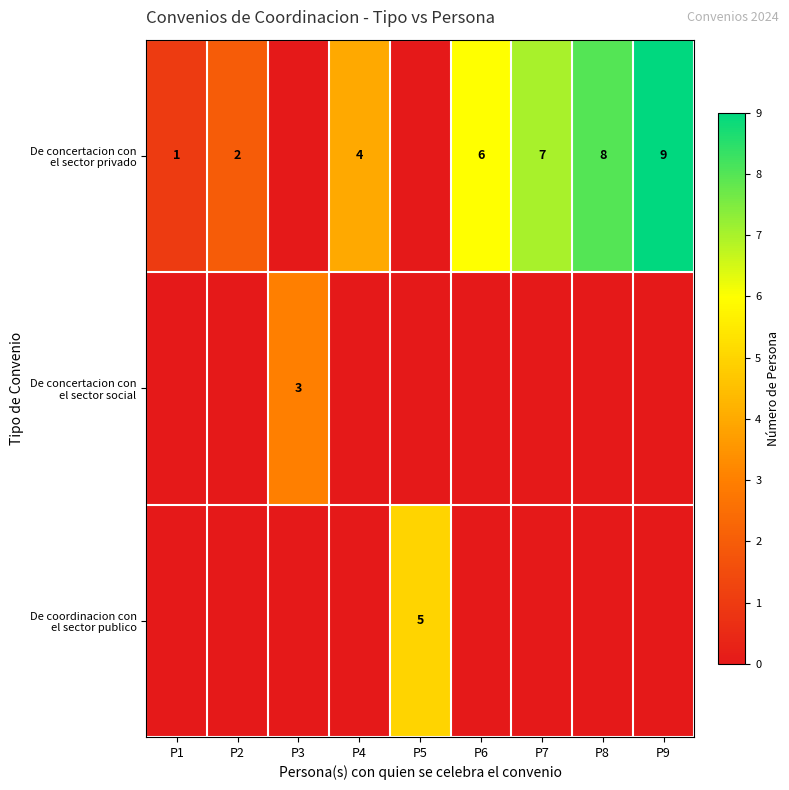

Is the value of De coordinacion con el sector publico at P7 greater than the value of De concertacion con el sector social at P9?

No